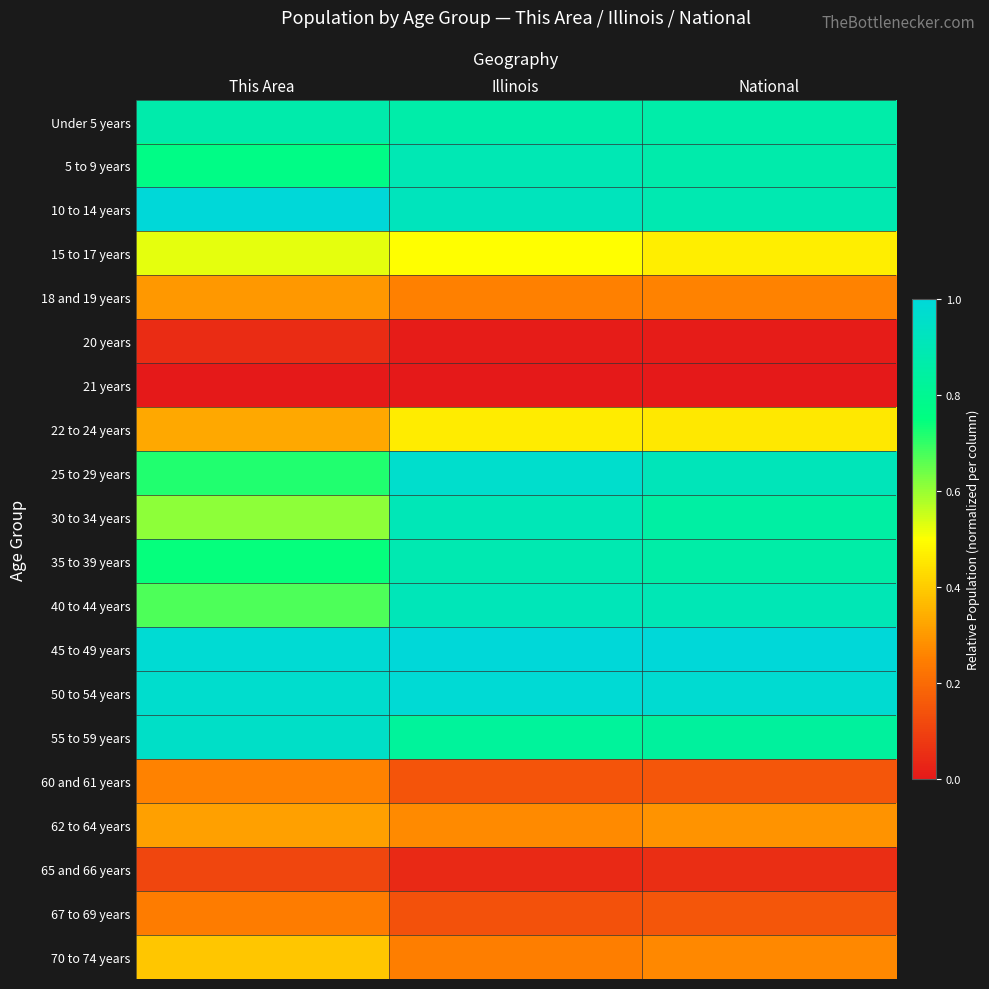

Which series has the largest total across all categories?

45 to 49 years